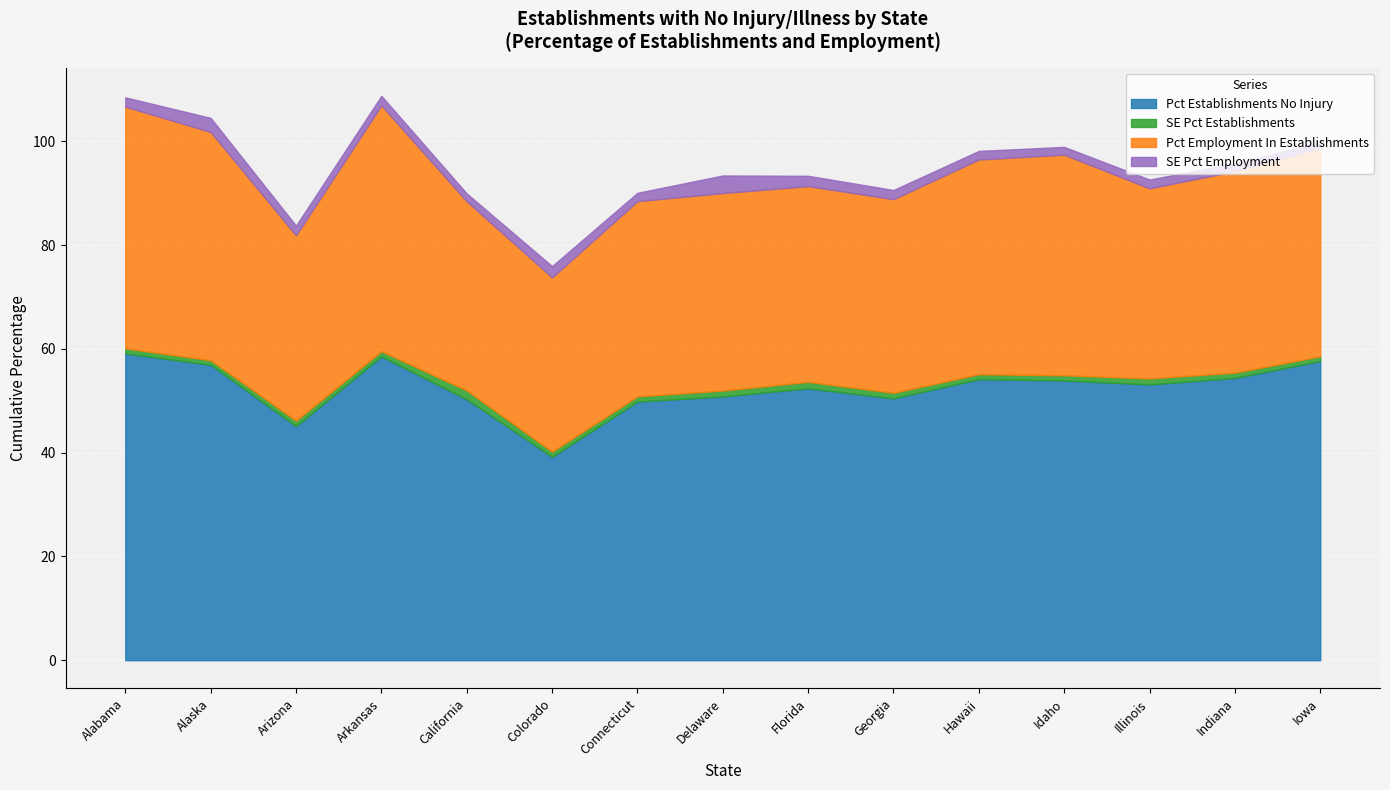

Which series has the largest total across all categories?

Pct Establishments No Injury